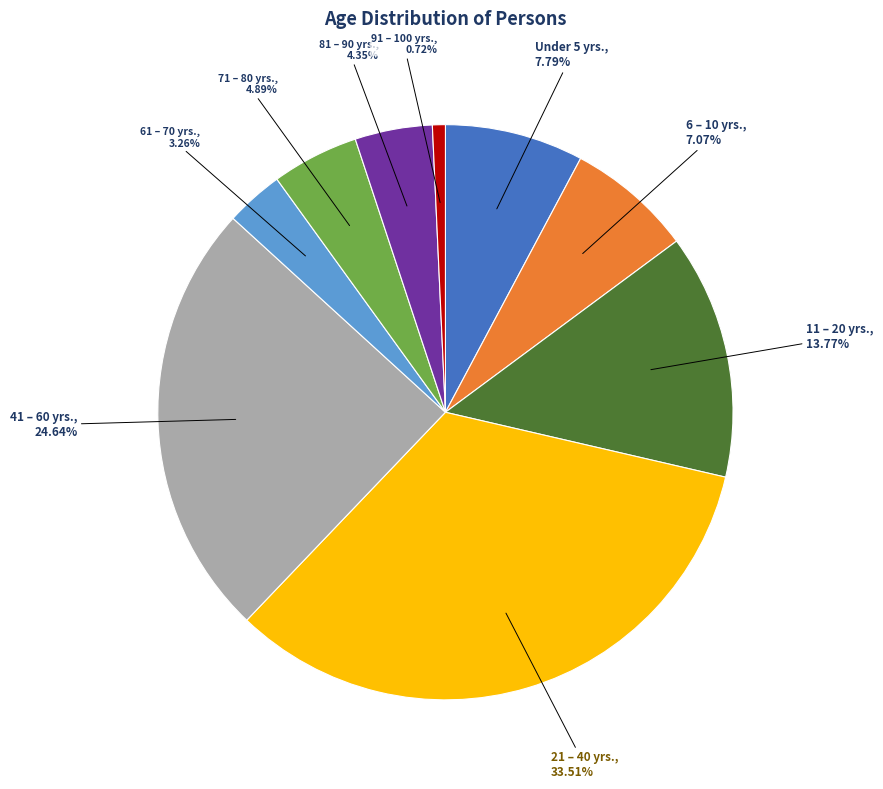

Does any single category account for the majority?

No